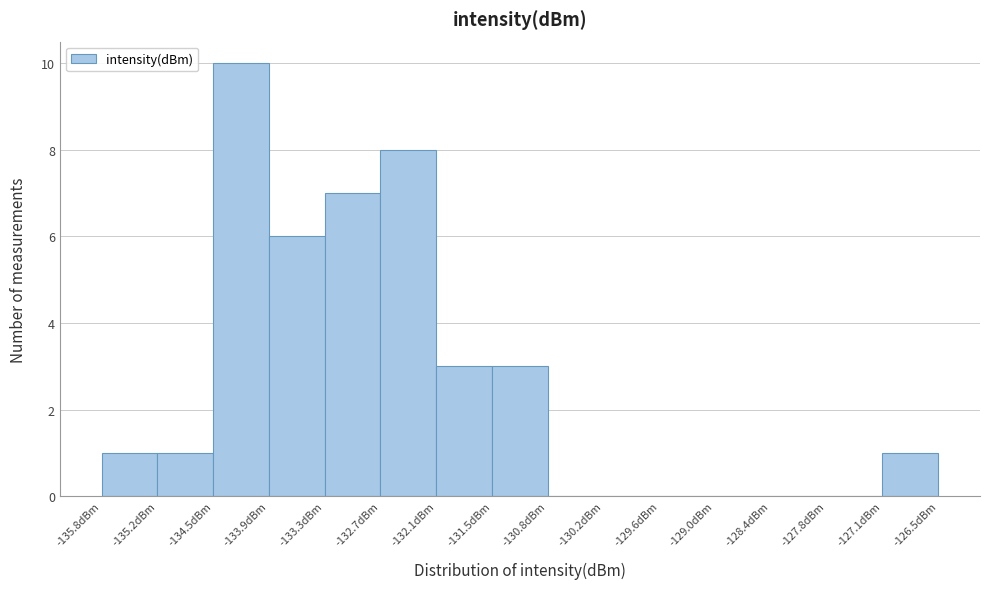

What is the height of the bar covering -135.2 to -134.5 on the x-axis? Neither the bar edges nor the heights are printed on the chart, so give them approximately, as read against the axes.

1